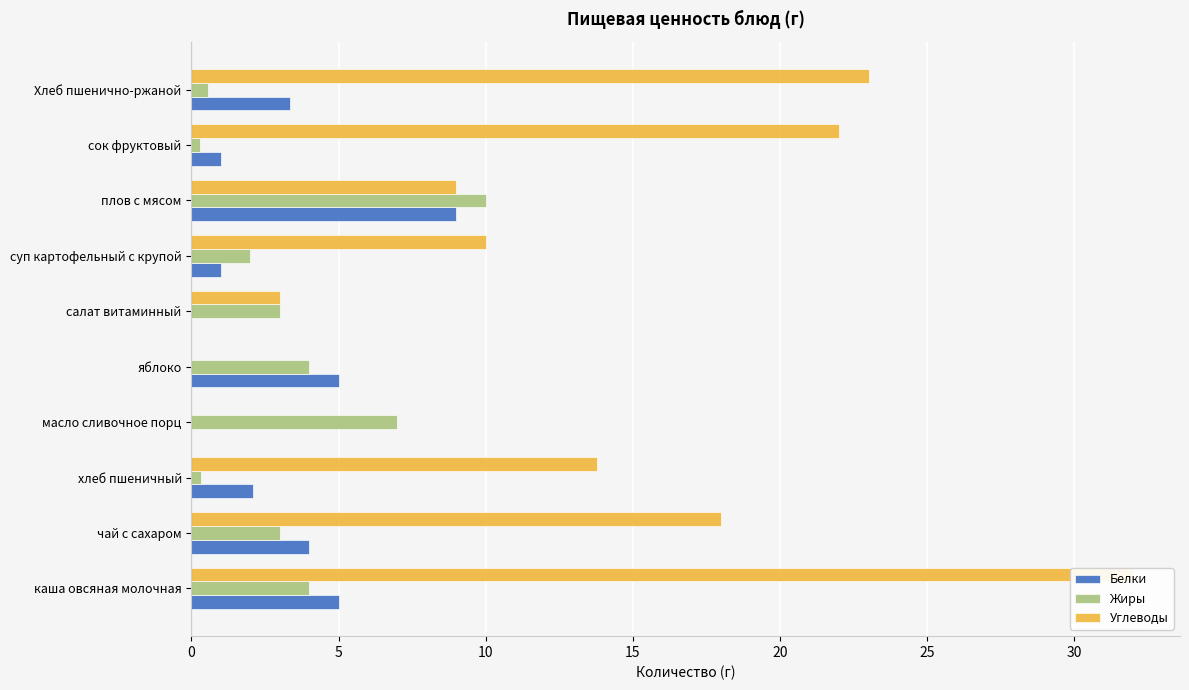

Reading left to right, what are all the values shown in this chart?

Белки: 5.0	4.0	2.1	0.0	5.0	0.0	1.0	9.0	1.0	3.4
Жиры: 4.0	3.0	0.3	7.0	4.0	3.0	2.0	10.0	0.3	0.6
Углеводы: 32.0	18.0	13.8	0.0	0.0	3.0	10.0	9.0	22.0	23.0